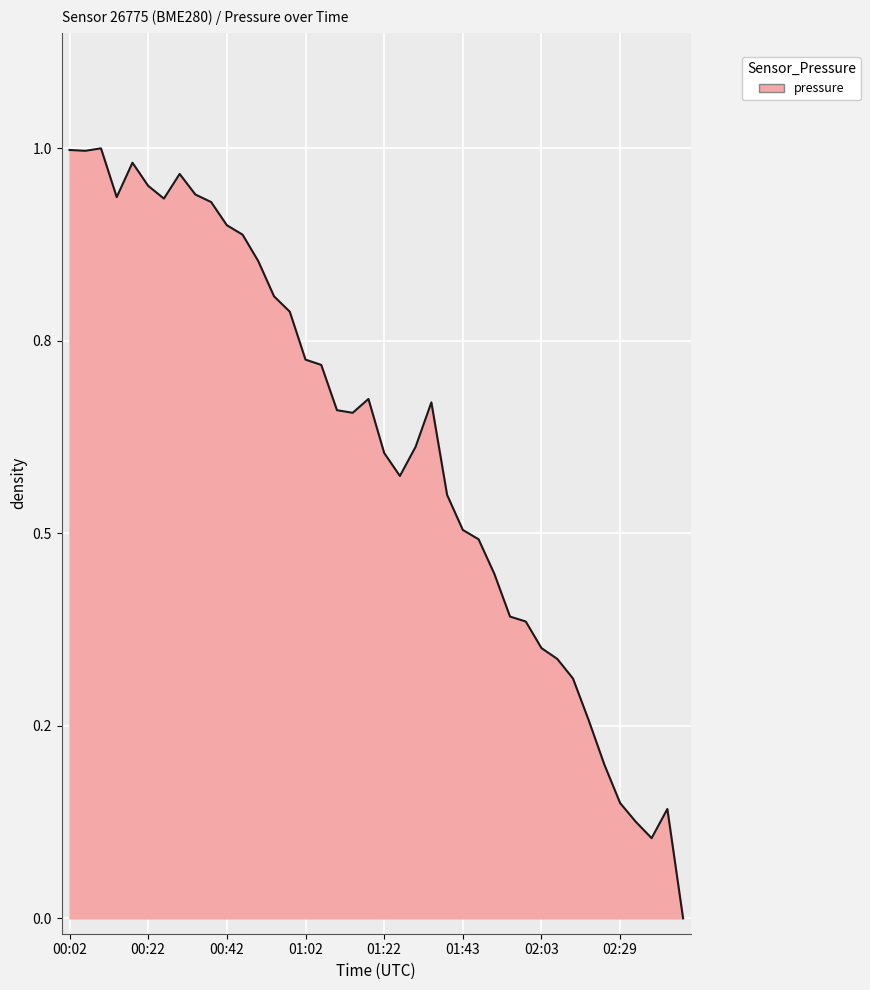

List the labels in order of value, smallest first.

02:50, 02:42, 02:33, 02:46, 02:29, 02:25, 02:15, 02:11, 02:07, 02:03, 01:59, 01:55, 01:51, 01:47, 01:43, 01:39, 01:26, 01:22, 01:31, 01:14, 01:10, 01:35, 01:18, 01:06, 01:02, 00:58, 00:54, 00:50, 00:46, 00:42, 00:38, 00:26, 00:14, 00:34, 00:22, 00:30, 00:18, 00:06, 00:02, 00:10